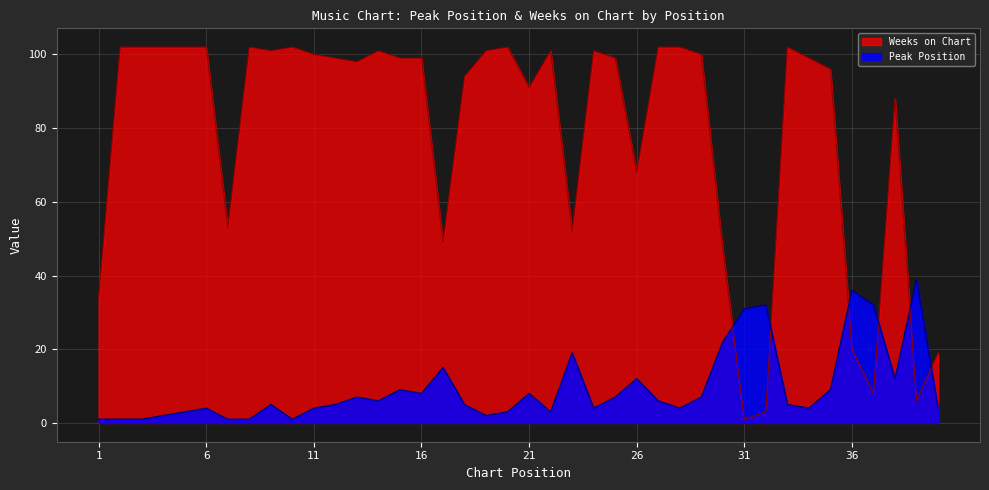

What is the difference between the maximum and minimum values in the Peak Position series?

38